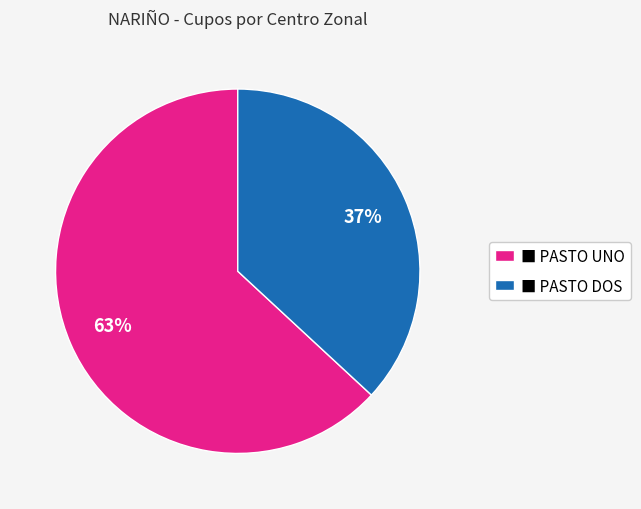

Is there a majority slice in this chart?

Yes